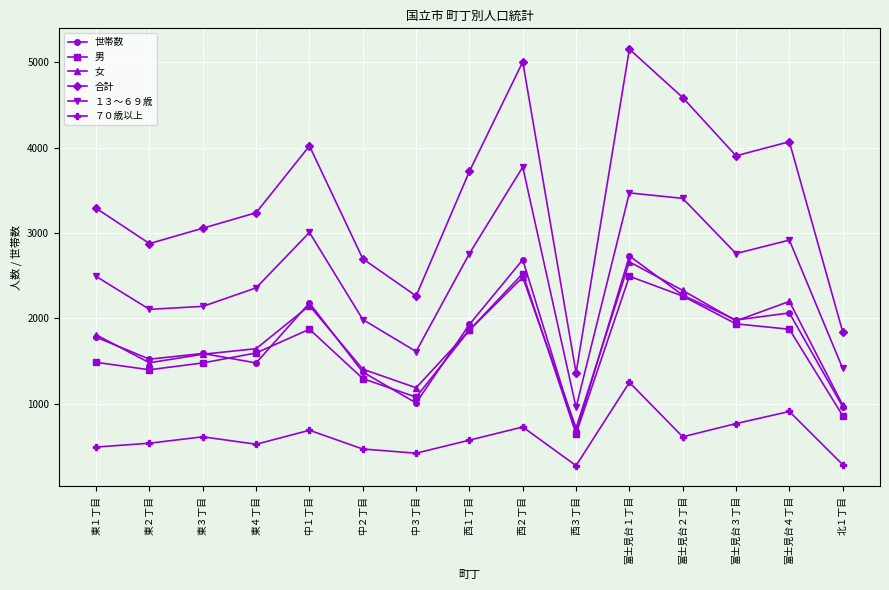

How many data points in 男 are less than 1594?

7